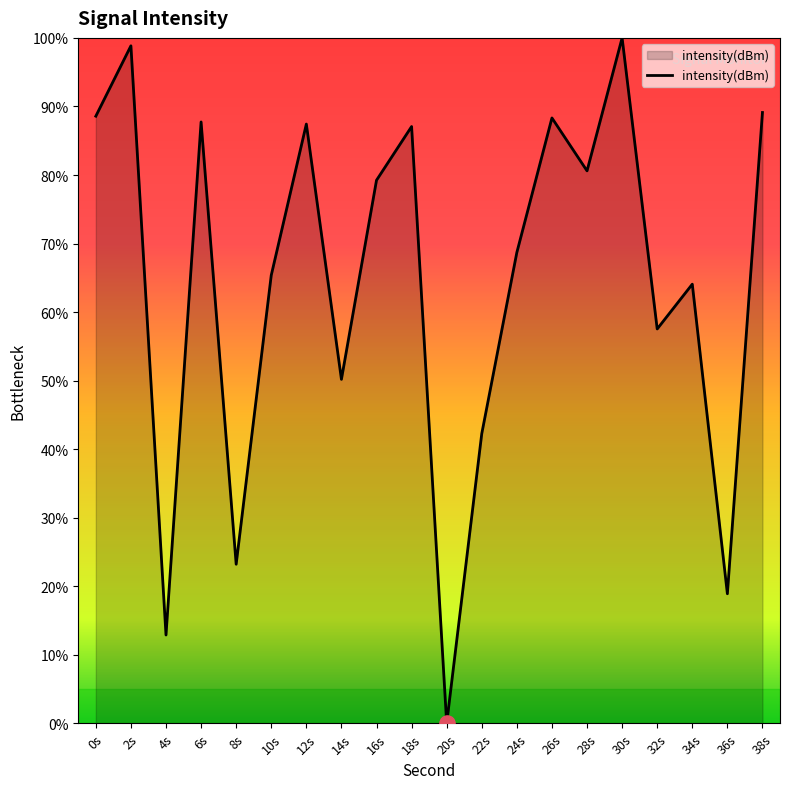

What is the ratio of the value at 22s to the value at 8s?

1.8